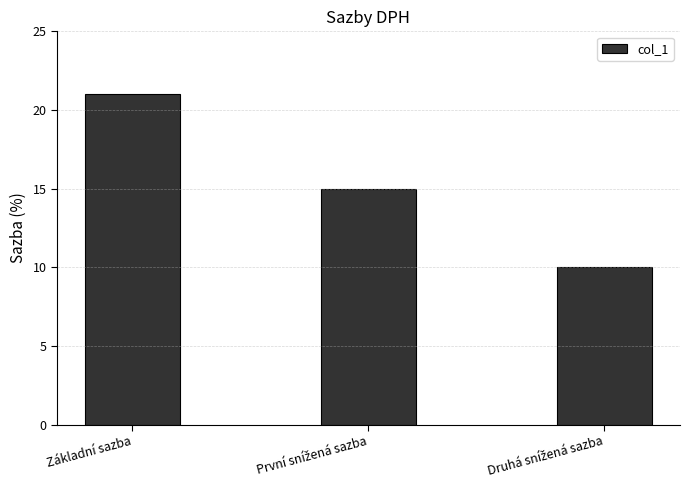

The value at Základní sazba is 14. True or false?

False